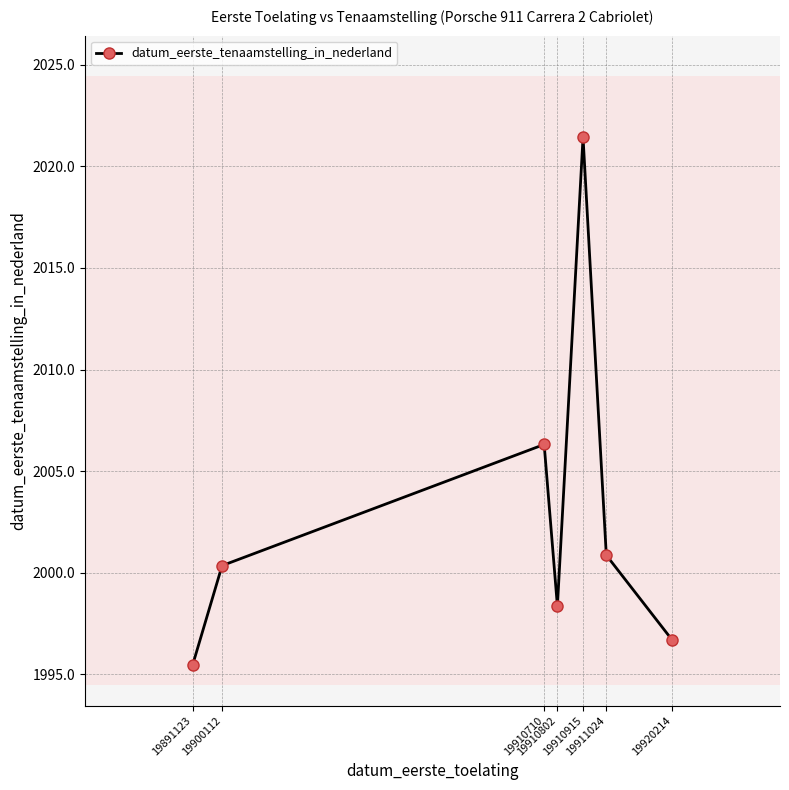

The value at 19920214 is 1996.7. True or false?

True